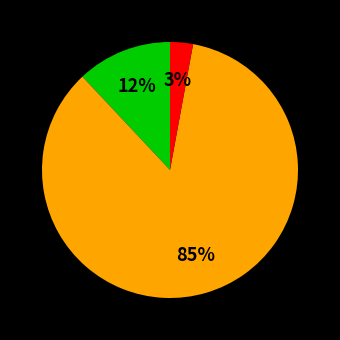

To the nearest percent, what is the average slice percentage?

33%